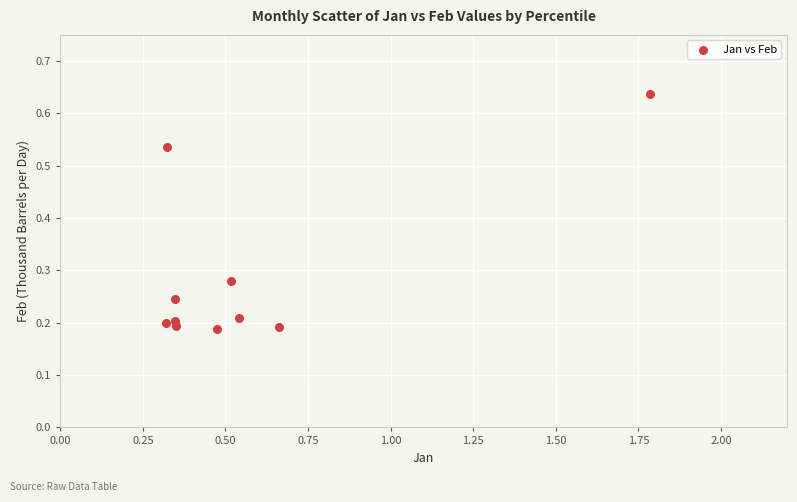

What is the range of X values (max minus min)?

1.5